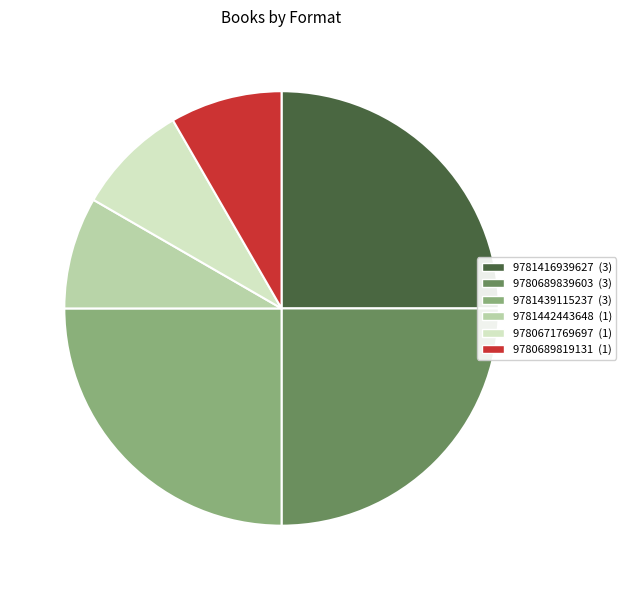

Is the sum of 9781442443648 and 9781416939627 greater than half?

No